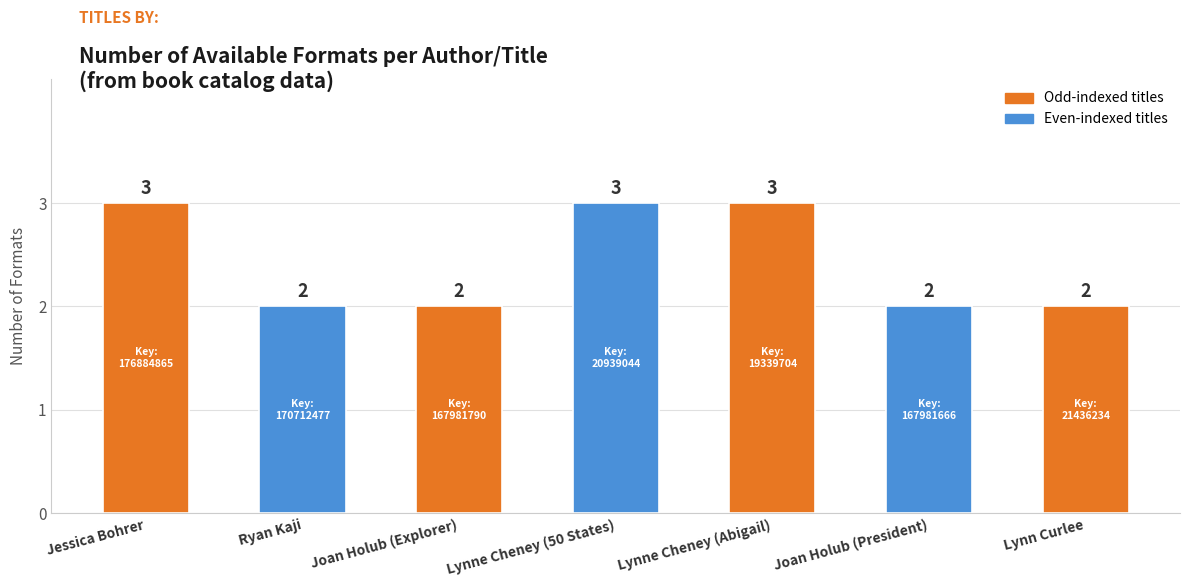

Count the values in the range 2 to 3.

7